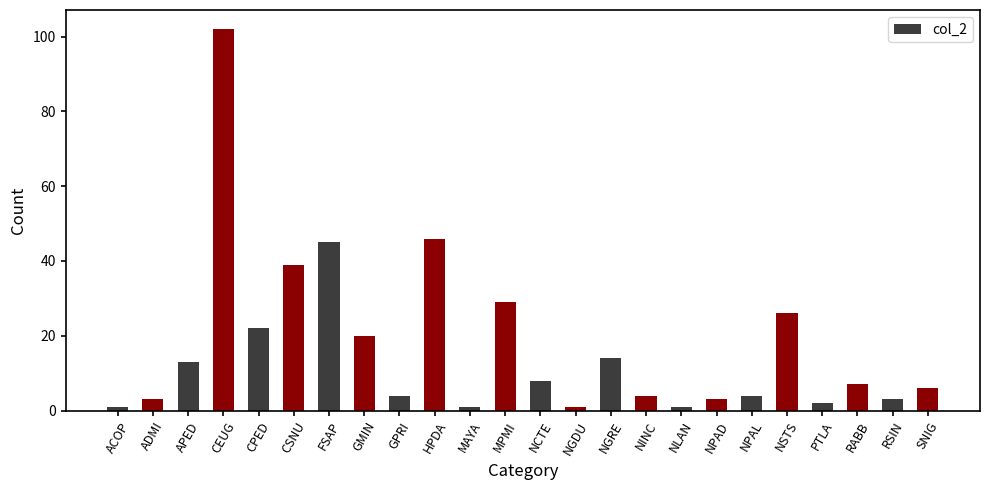

What is the maximum value shown in the chart?

102